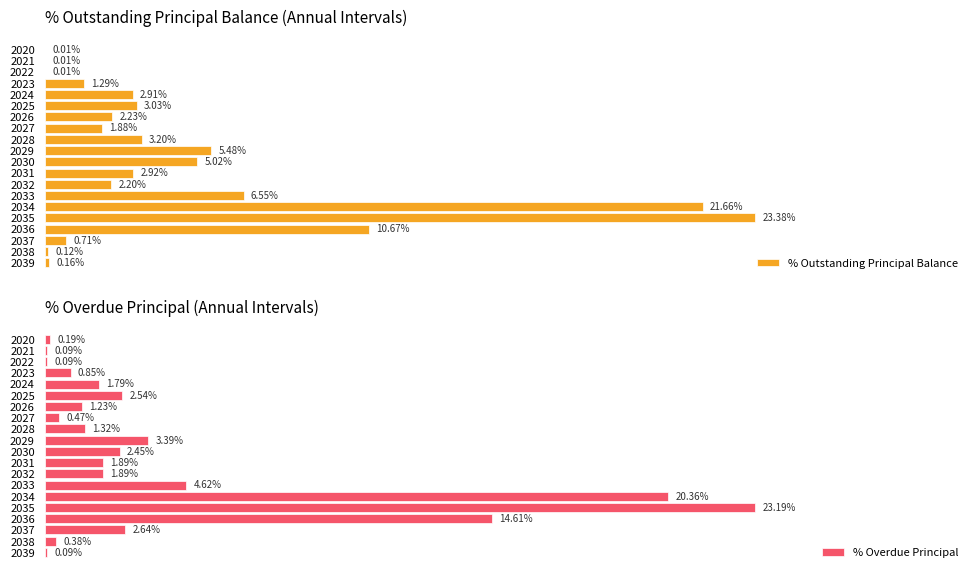

How many bars are there in total?

40